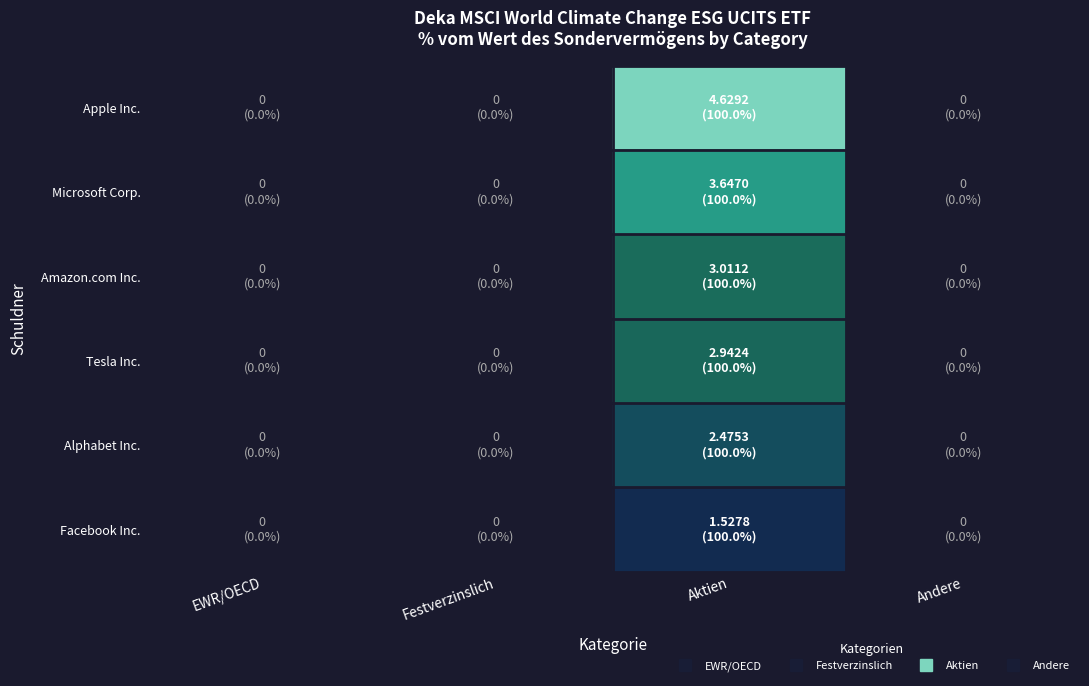

At Andere, list the series in order from smallest to largest.

Apple Inc., Microsoft Corp., Amazon.com Inc., Tesla Inc., Alphabet Inc., Facebook Inc.